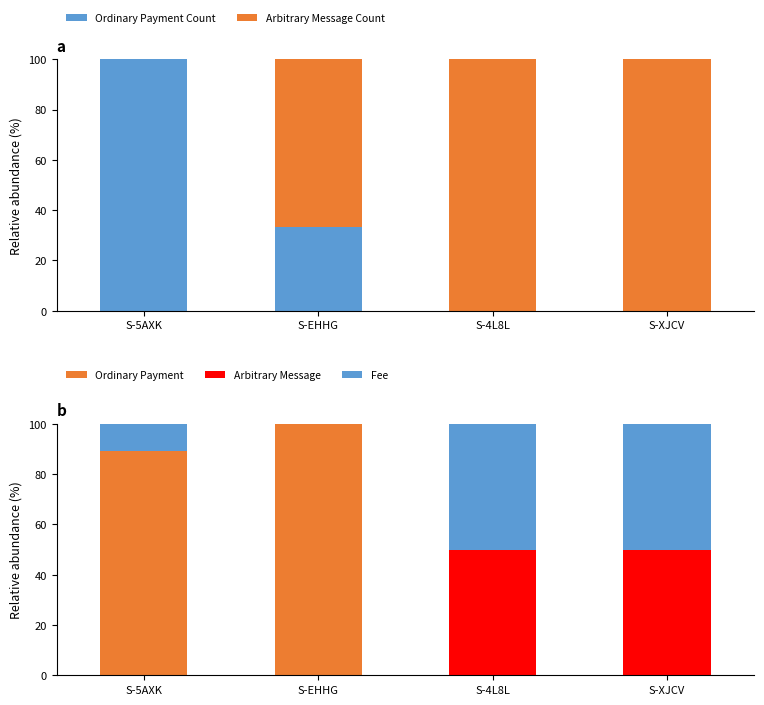

What is the label of the 1st bar from the left?

S-5AXK